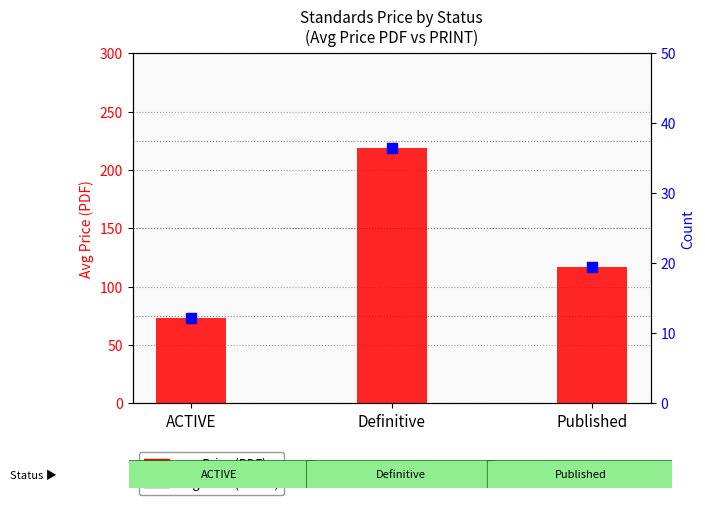

Which series has the largest total across all categories?

avg Price (PRINT)